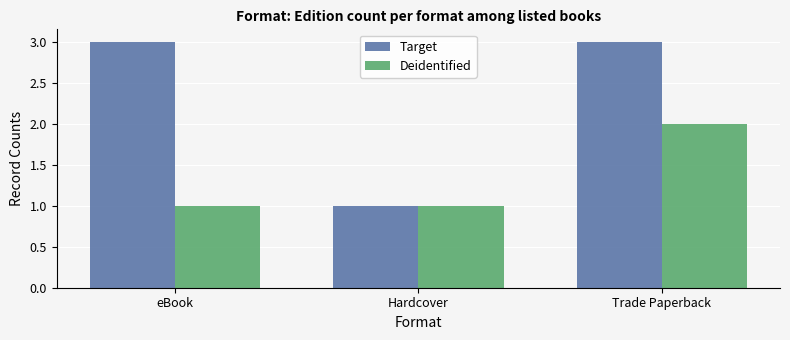

Which series changed the most between eBook and Hardcover?

Target